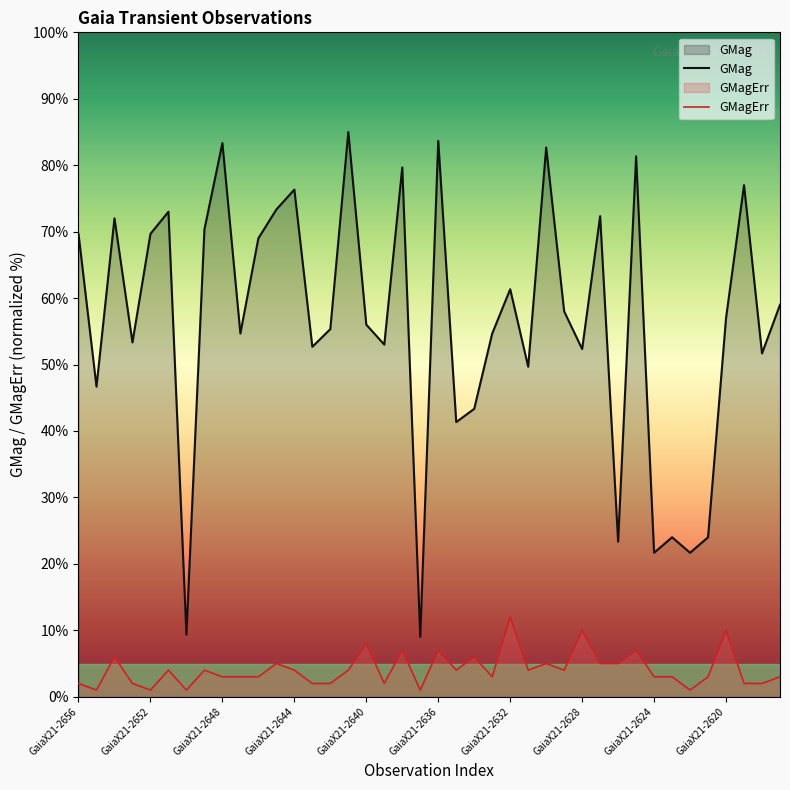

Where does the GMag series first go above 57?

GaiaX21-2656